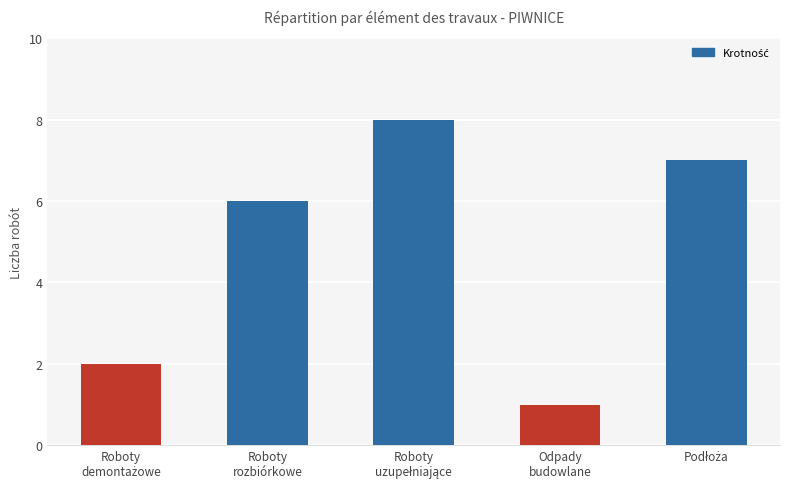

What is the average value?

5